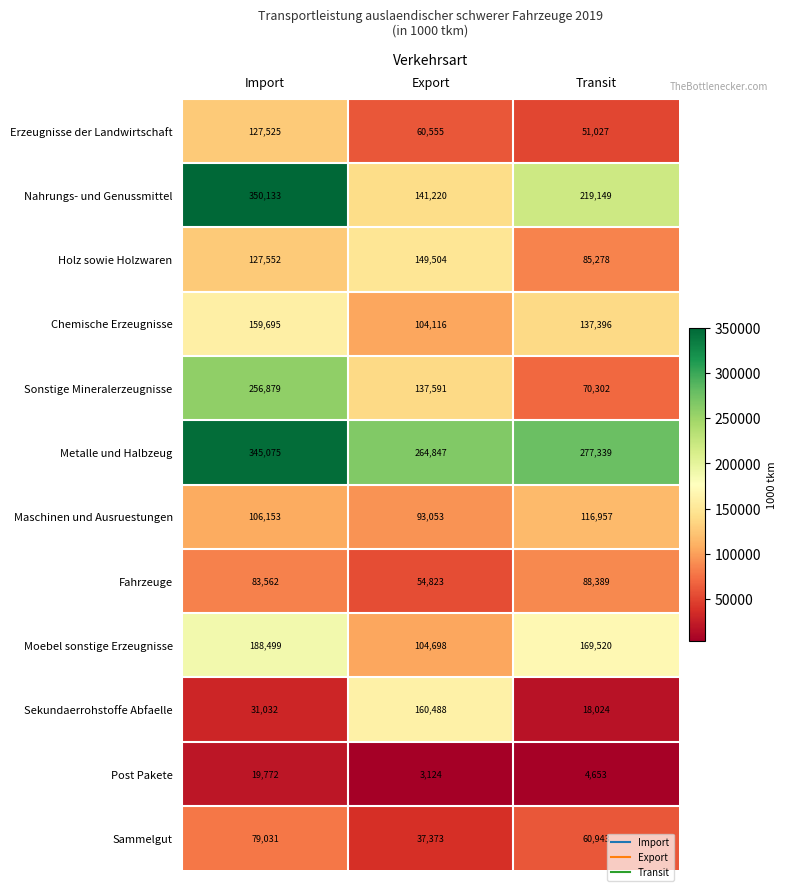

What is the maximum value shown in the chart?

350133